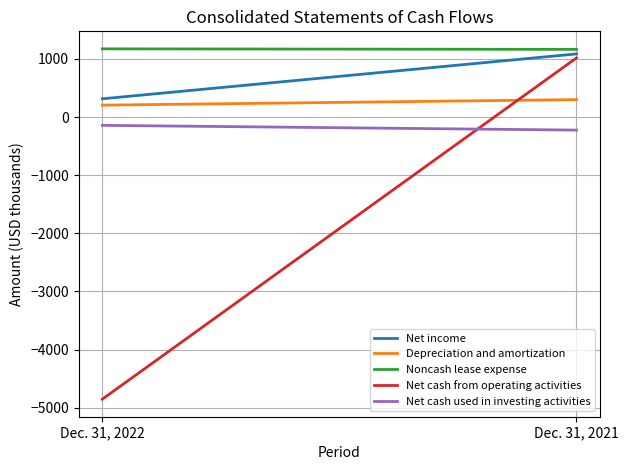

What is the value of the Depreciation and amortization point at the 2nd from the left?

299